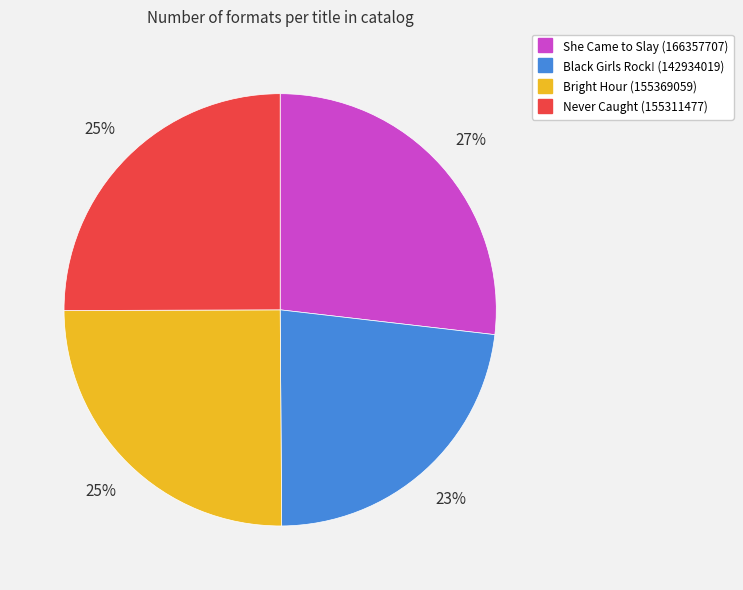

To the nearest percent, what portion does Black Girls Rock! represent?

23%